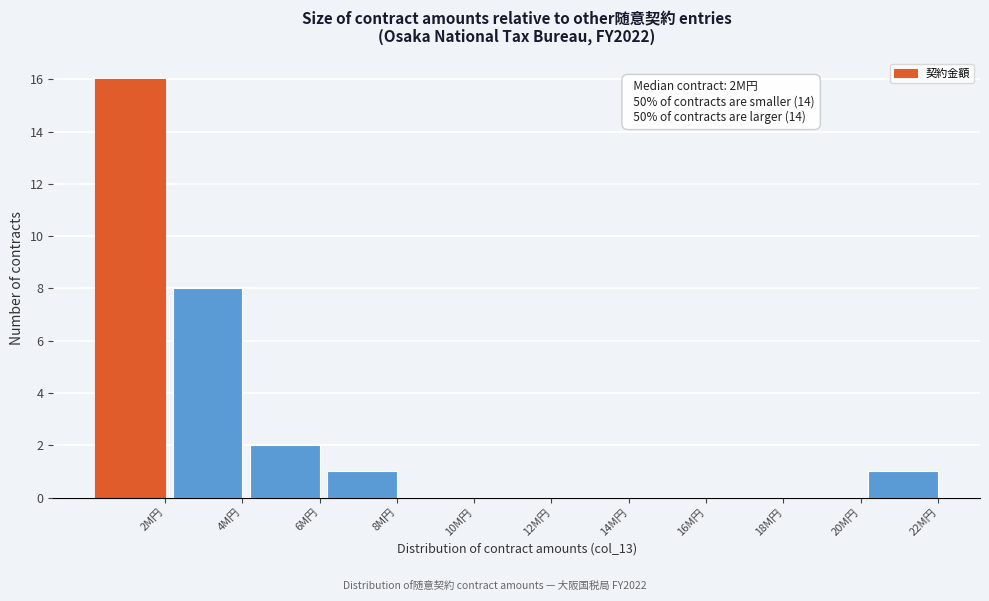

Reading left to right, transcribe all the data shown in this chart.

2M円=16	4M円=8	6M円=2	8M円=1	10M円=0	12M円=0	14M円=0	16M円=0	18M円=0	20M円=0	22M円=1